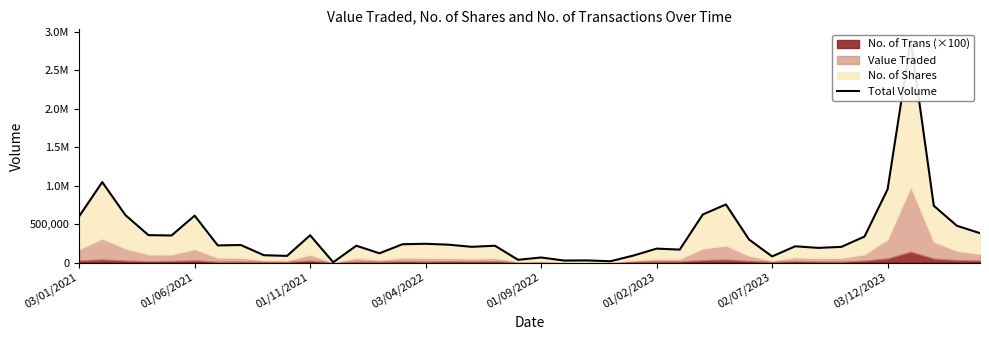

What position from the left is 03/01/2021?

1